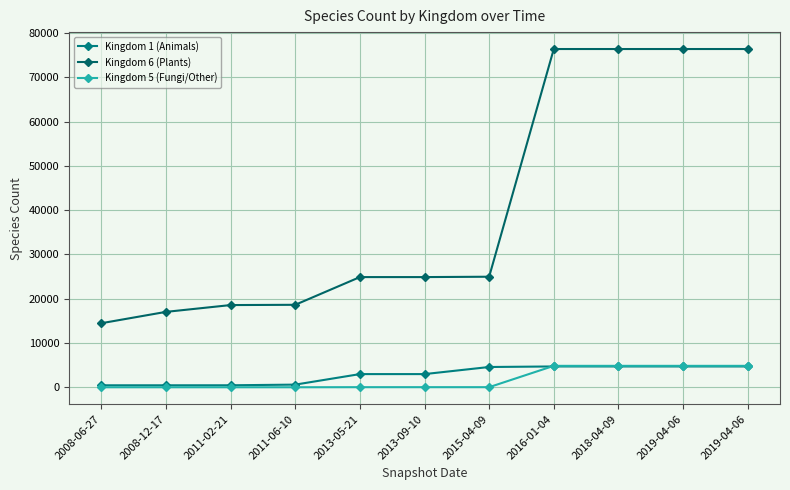

At which category is the sum across all series the highest?

2016-01-04